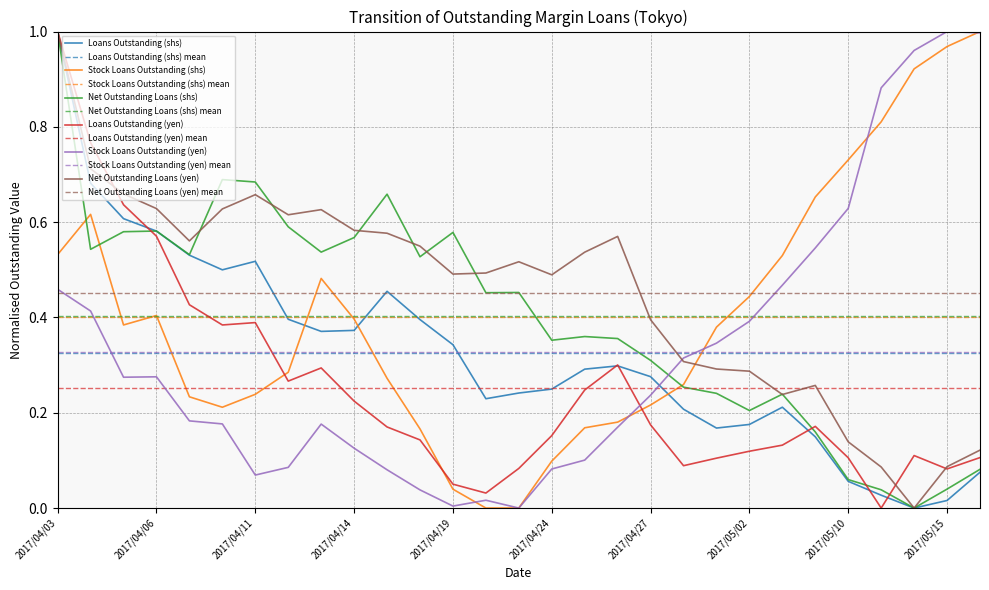

List the series in order of their peak value, lowest first.

Loans Outstanding (shs), Stock Loans Outstanding (shs), Net Outstanding Loans (shs), Loans Outstanding (yen), Stock Loans Outstanding (yen), Net Outstanding Loans (yen)